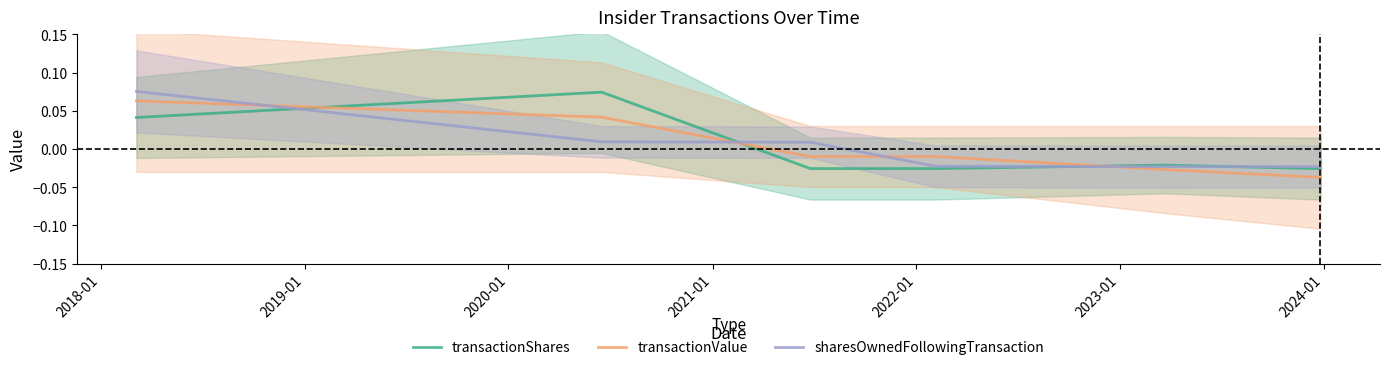

Which series has the largest range (max minus min)?

transactionShares